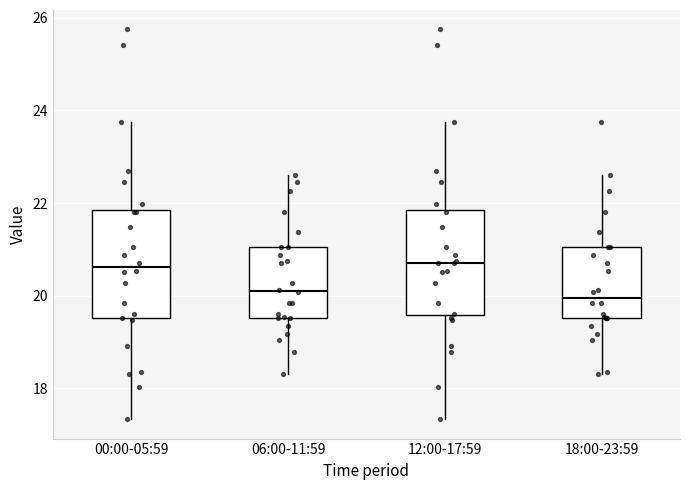

Reading left to right, transcribe this box plot: for each box, give where its median line is, the range the box spans, and where its two whiskers end, as read against the y-axis. The values are not printed on the chart, so give them approximately, as read against the axis.

00:00-05:59: median 20.6, box 19.6 to 21.8, whiskers 17.4 to 23.8
06:00-11:59: median 20.2, box 19.6 to 21.0, whiskers 18.4 to 22.6
12:00-17:59: median 20.8, box 19.6 to 21.8, whiskers 17.4 to 23.8
18:00-23:59: median 20.0, box 19.6 to 21.0, whiskers 18.4 to 22.6